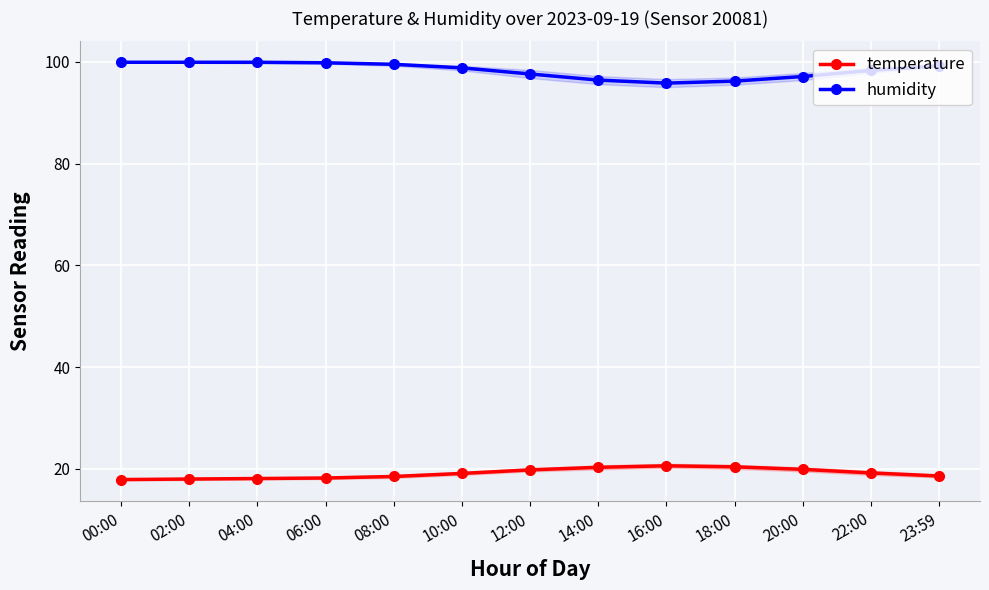

True or false: temperature has a value of 30.0 at 12:00.

False